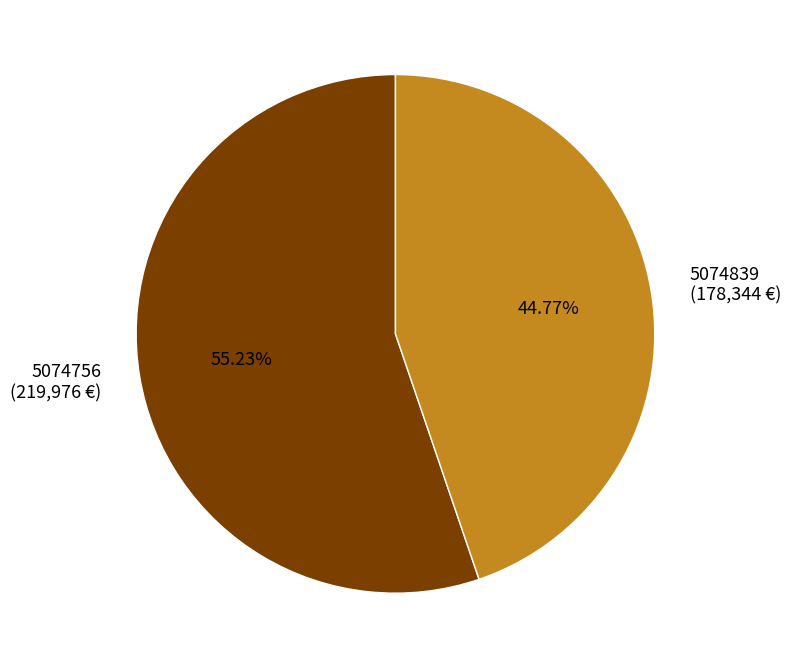

Approximately how many times larger is the value at 5074839 compared to 5074756?

0.8